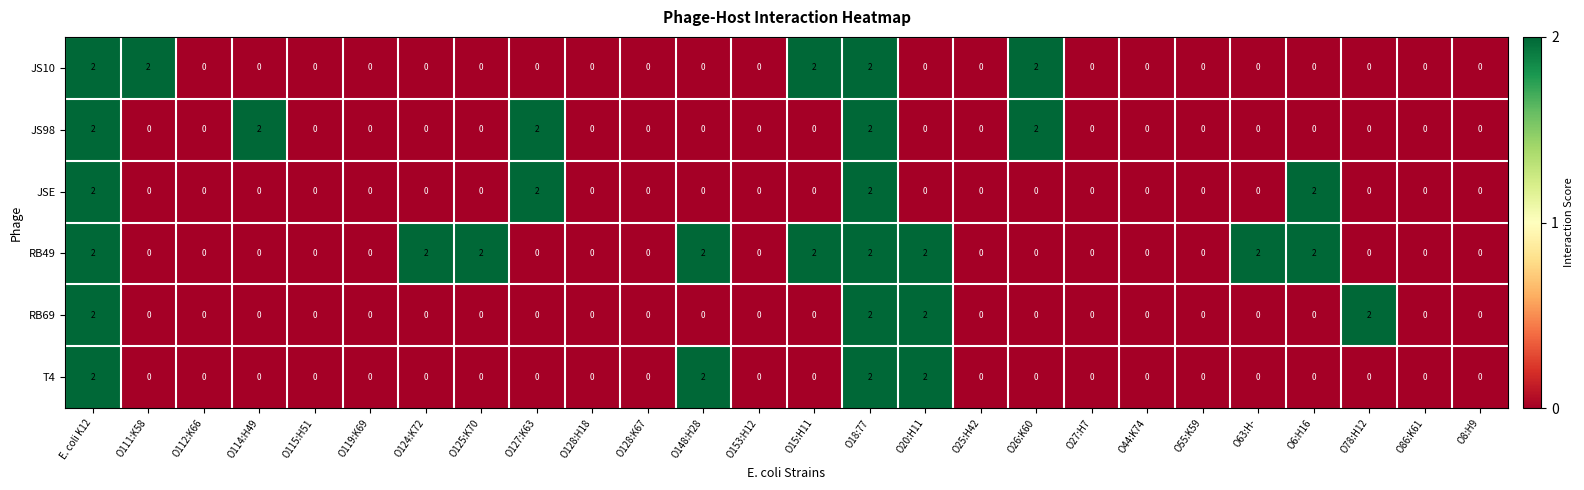

Count the JS98 values in the range 0 to 1.

21